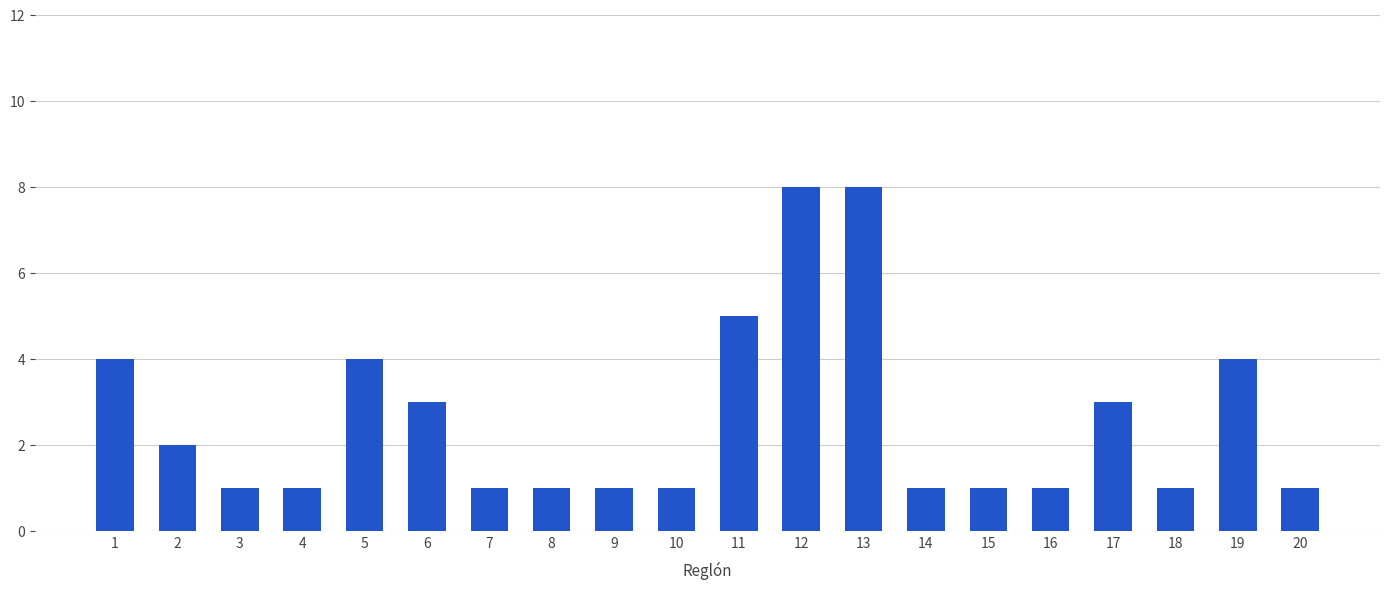

How many values are between 1 and 4?

17